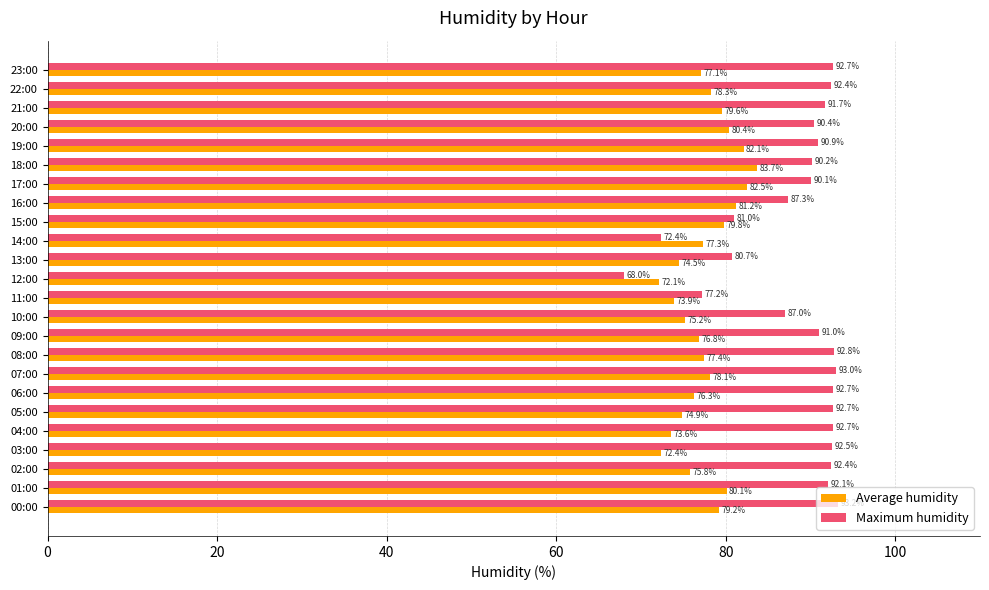

Rank the series by their average value, from lowest to highest.

Average humidity, Maximum humidity